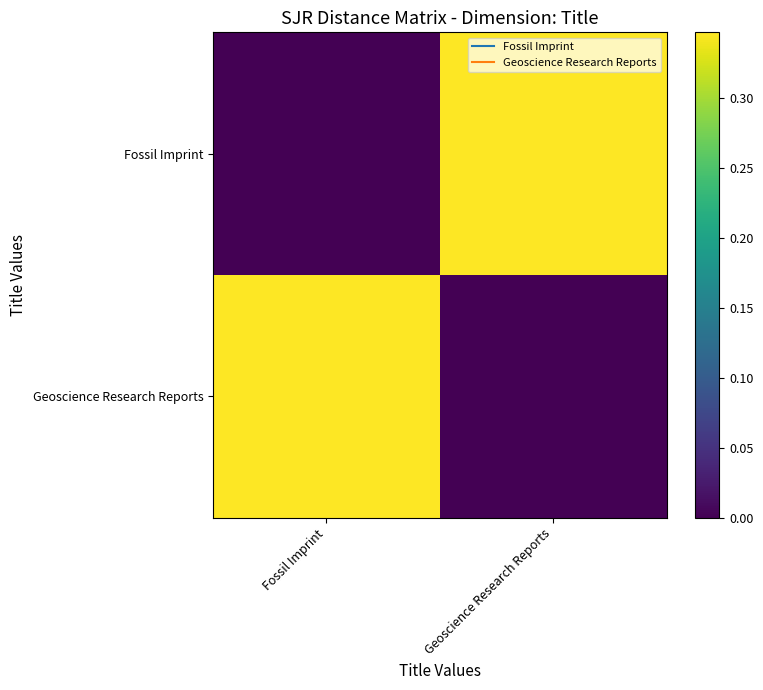

Rank the series at Geoscience Research Reports from highest to lowest value.

Fossil Imprint, Geoscience Research Reports